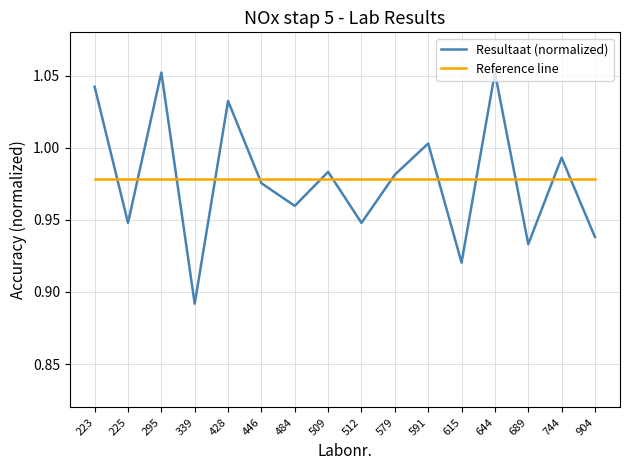

Where do Reference line and Resultaat (normalized) first cross each other?

223 and 225